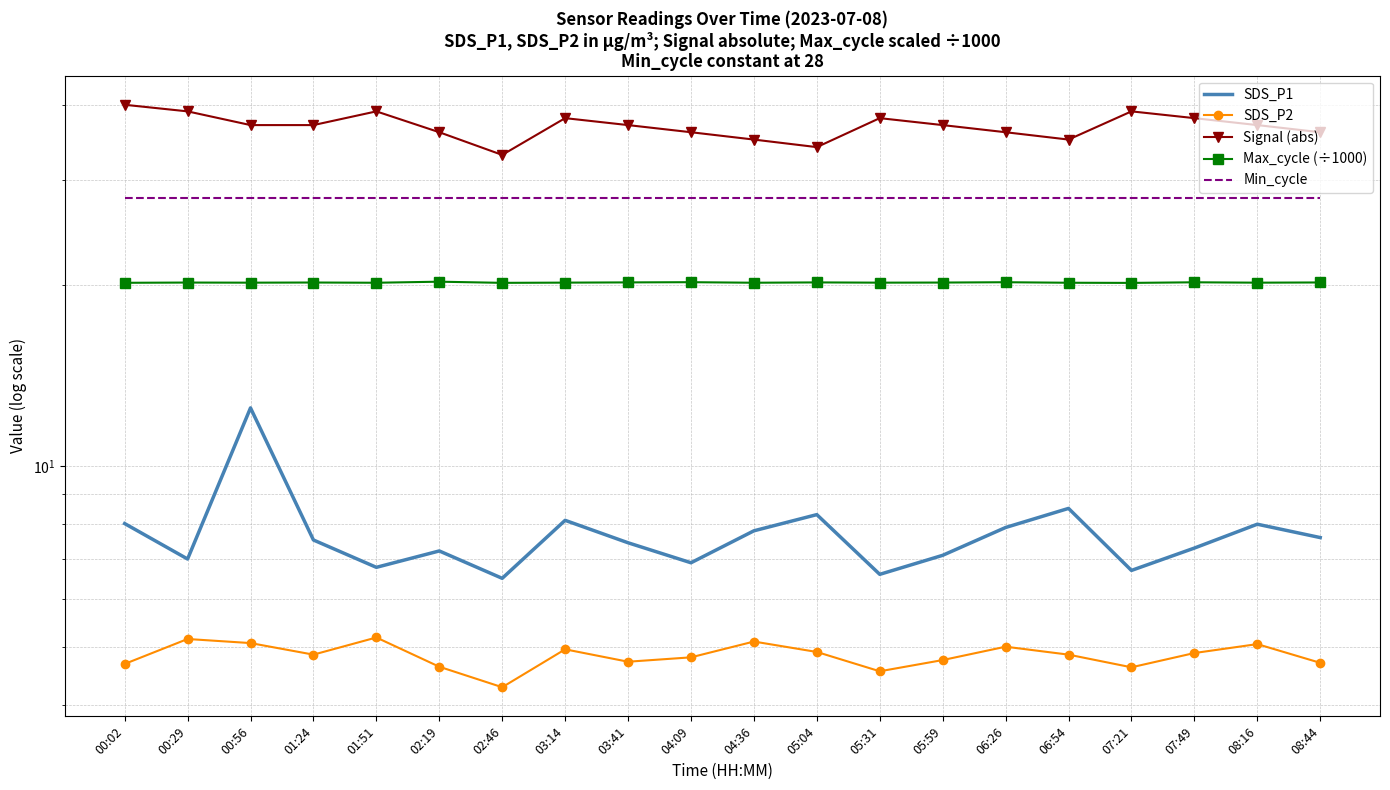

Between 02:19 and 04:09, which series saw the biggest shift?

SDS_P1